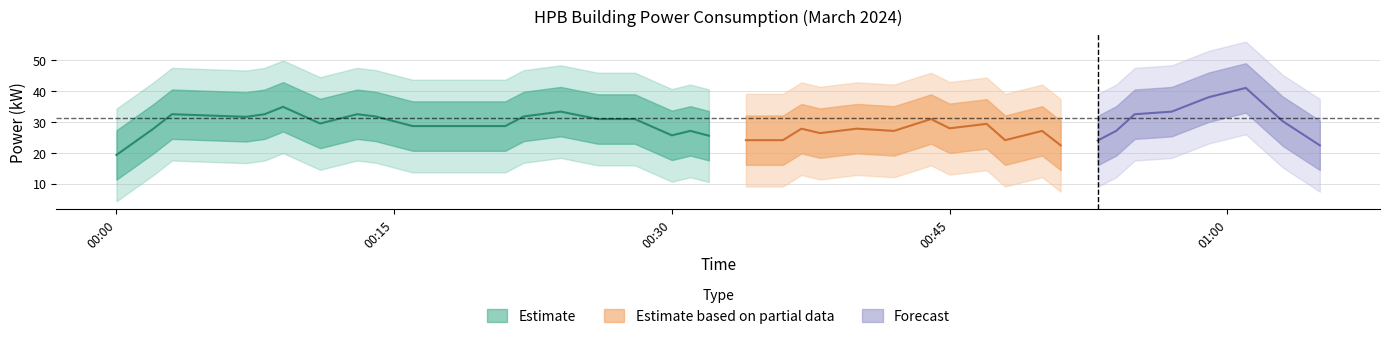

Where is the first local minimum?

2